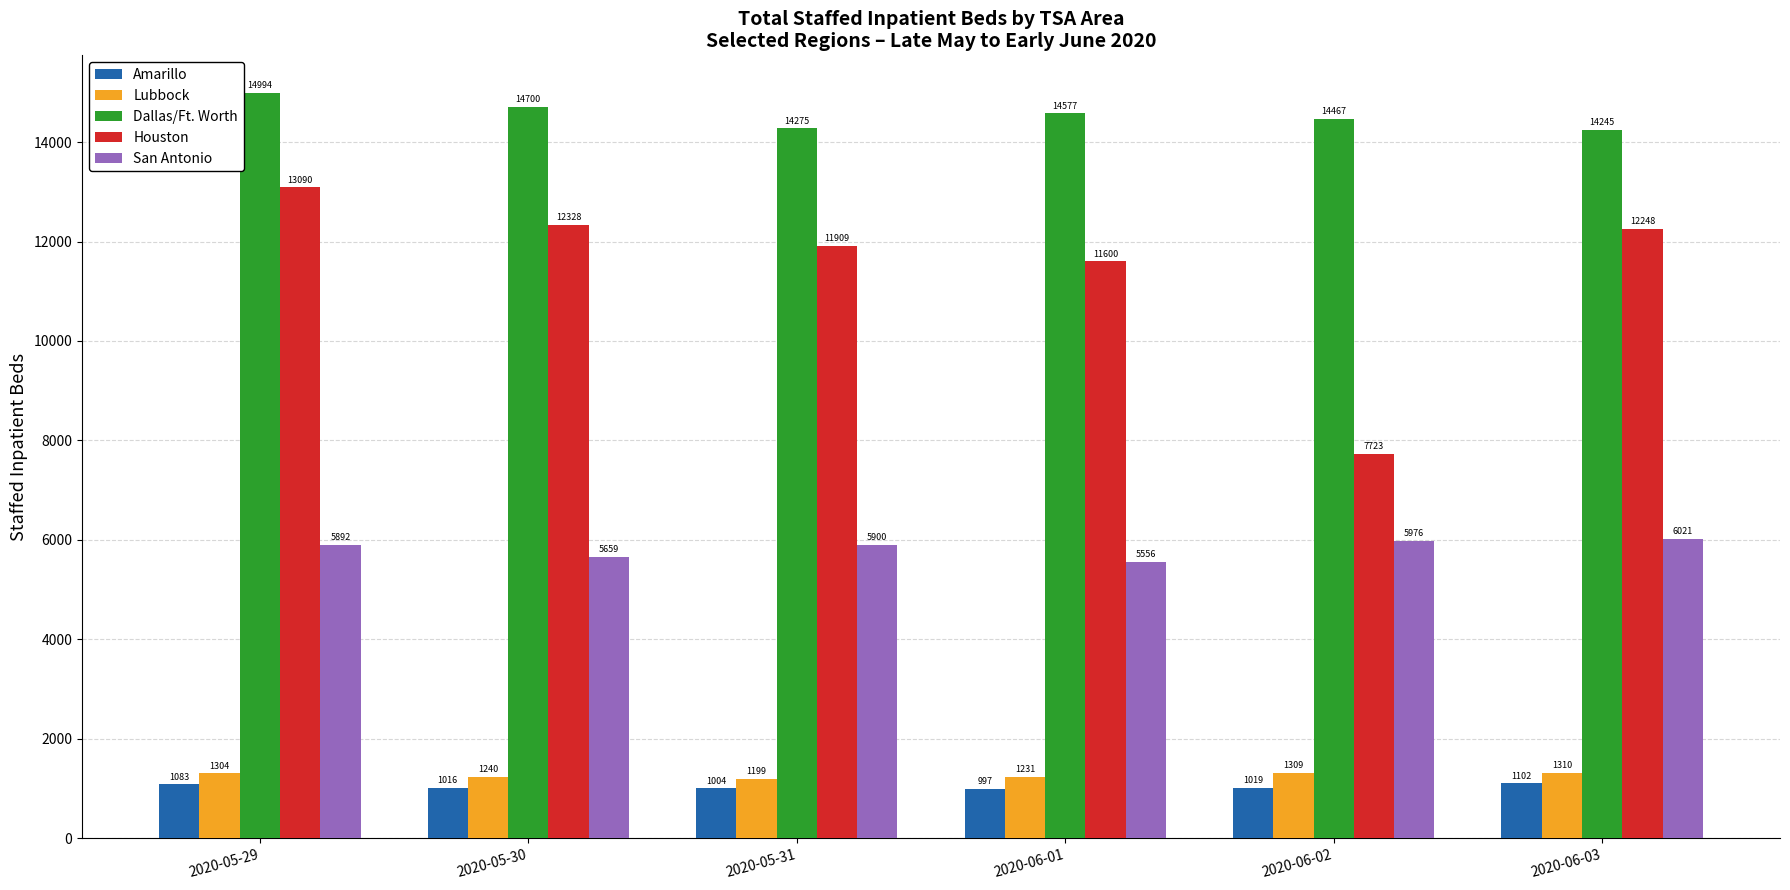

What are all the series names shown in the legend?

Amarillo, Lubbock, Dallas/Ft. Worth, Houston, San Antonio